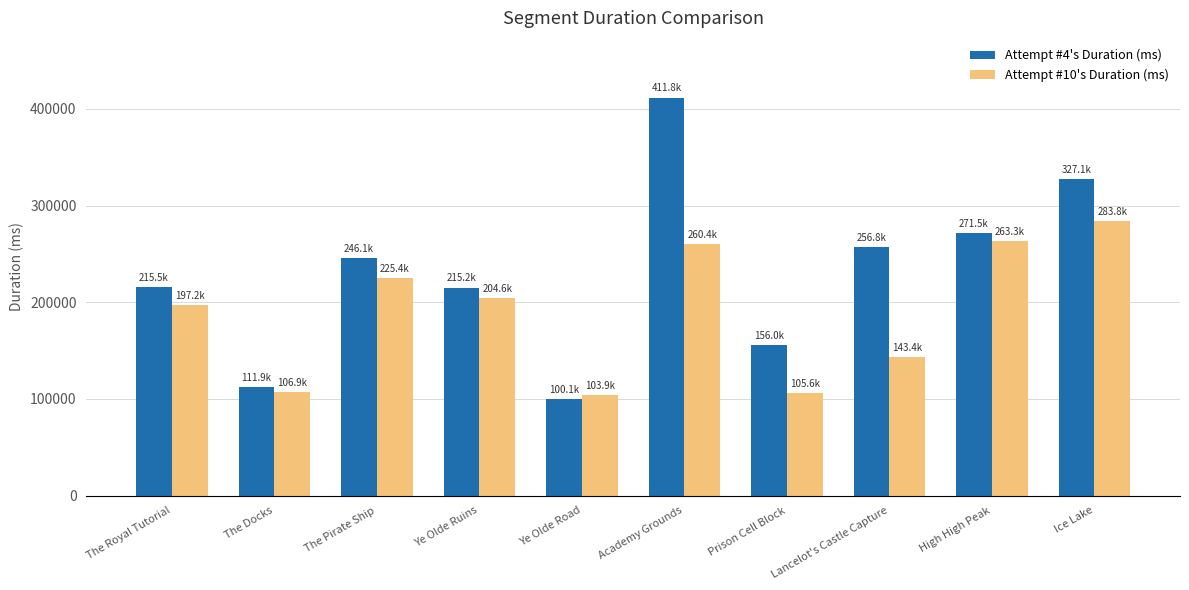

Which category has the highest value across all series?

Academy Grounds